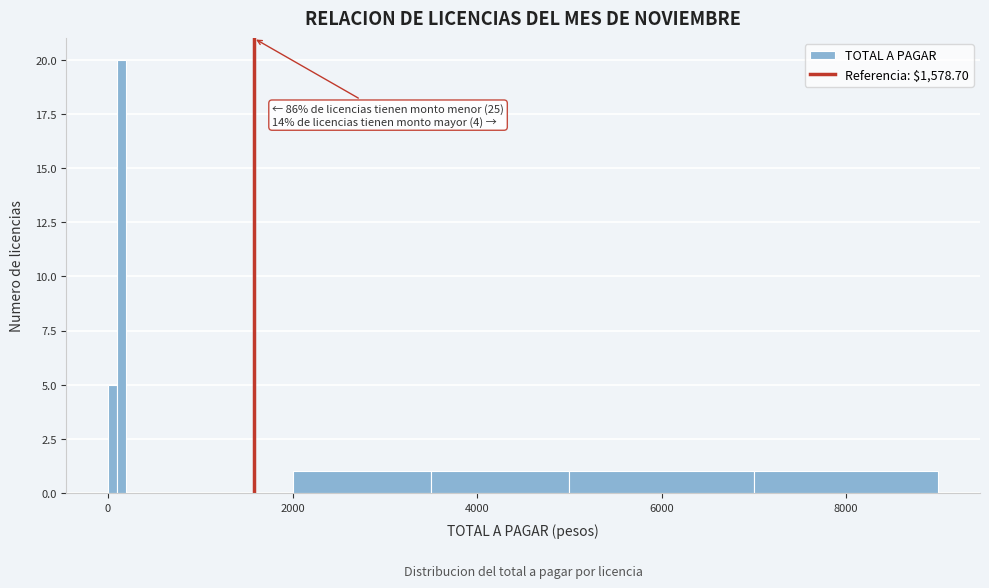

Read against the x-axis, roughly where is the centre of the tallest bar?

200